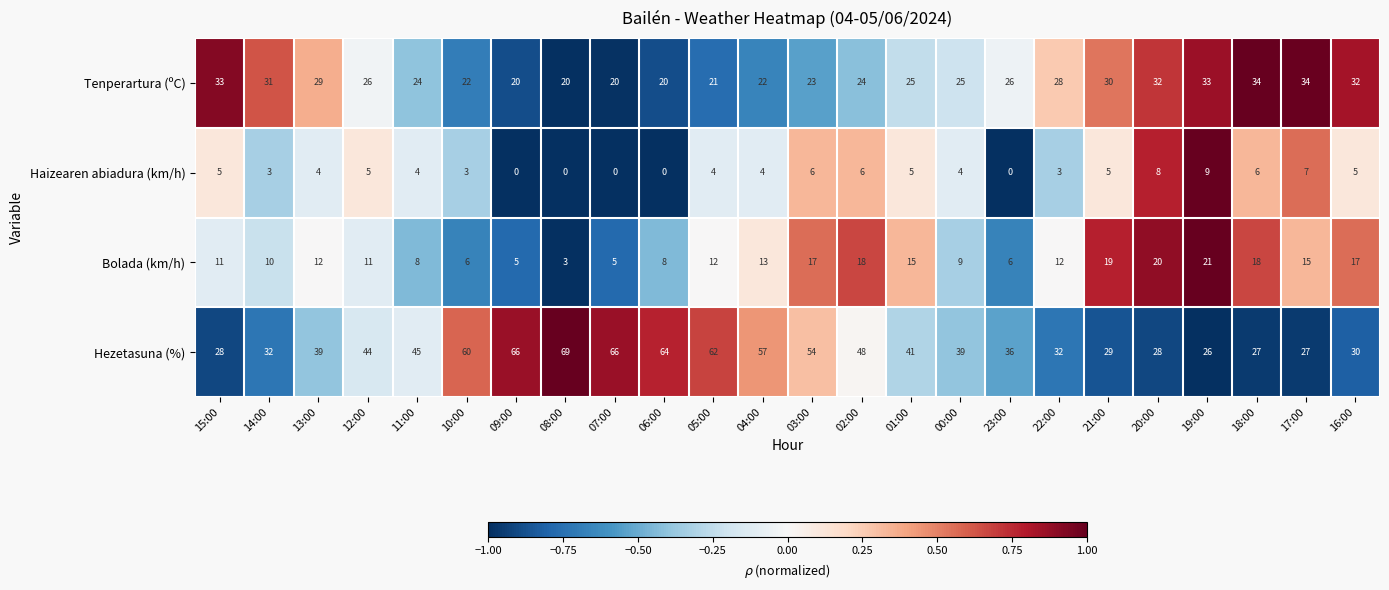

What is the difference between the highest and lowest values at 08:00?

69